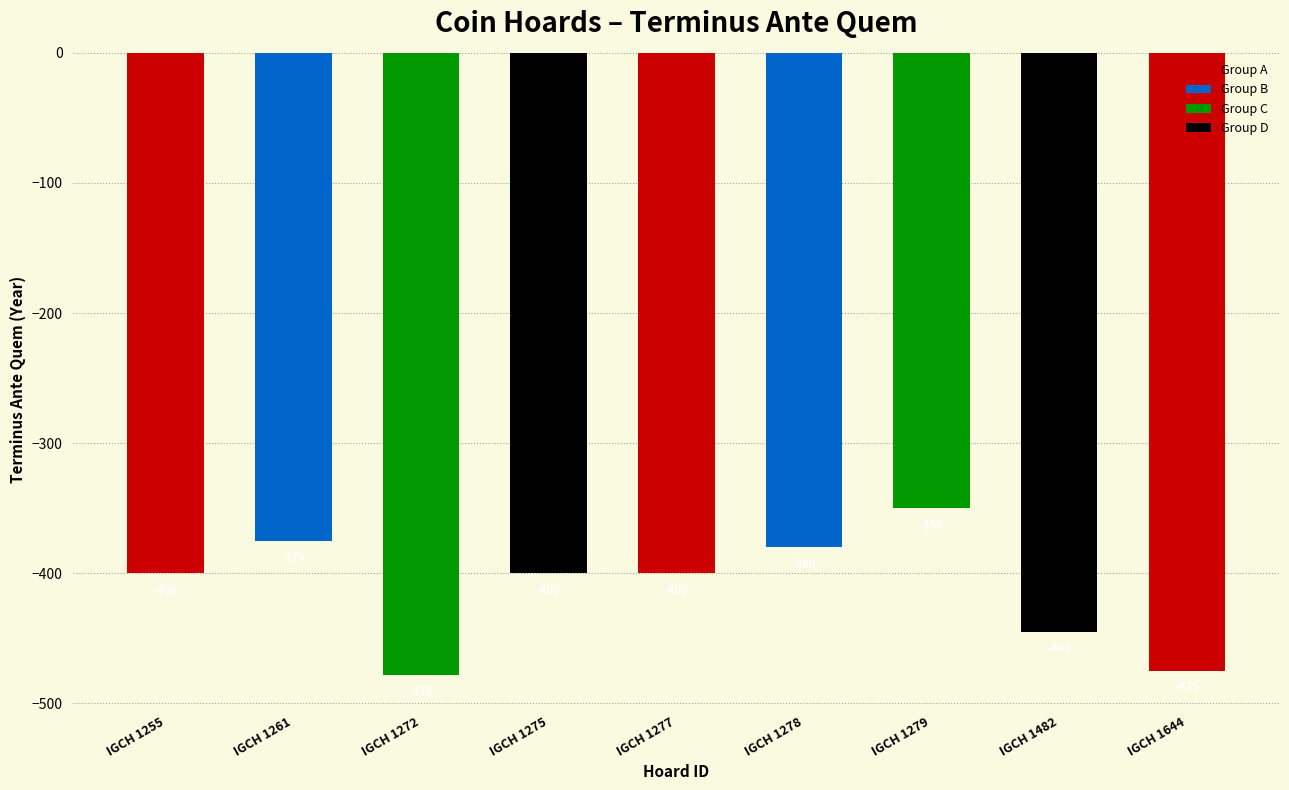

At which category does the chart reach its minimum across all series?

IGCH 1272